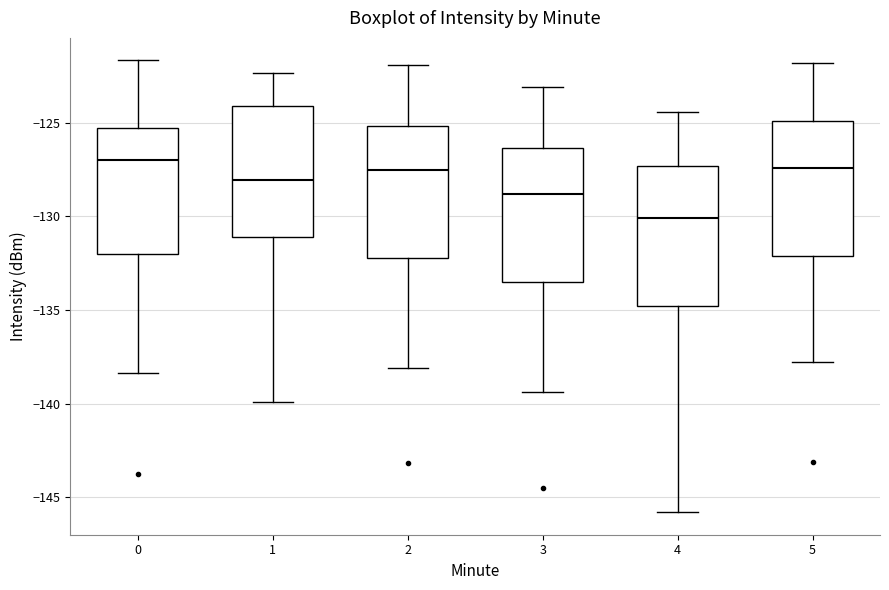

Reading left to right, read every box against the y-axis: the position of its median line, the range the box covers, and the ends of its whiskers. The values are not printed on the chart, so give them approximately, as read against the axis.

0: median -127.0, box -132.0 to -125.5, whiskers -138.5 to -121.5
1: median -128.0, box -131.0 to -124.0, whiskers -140.0 to -122.5
2: median -127.5, box -132.0 to -125.0, whiskers -138.0 to -122.0
3: median -129.0, box -133.5 to -126.5, whiskers -139.5 to -123.0
4: median -130.0, box -135.0 to -127.5, whiskers -146.0 to -124.5
5: median -127.5, box -132.0 to -125.0, whiskers -138.0 to -122.0